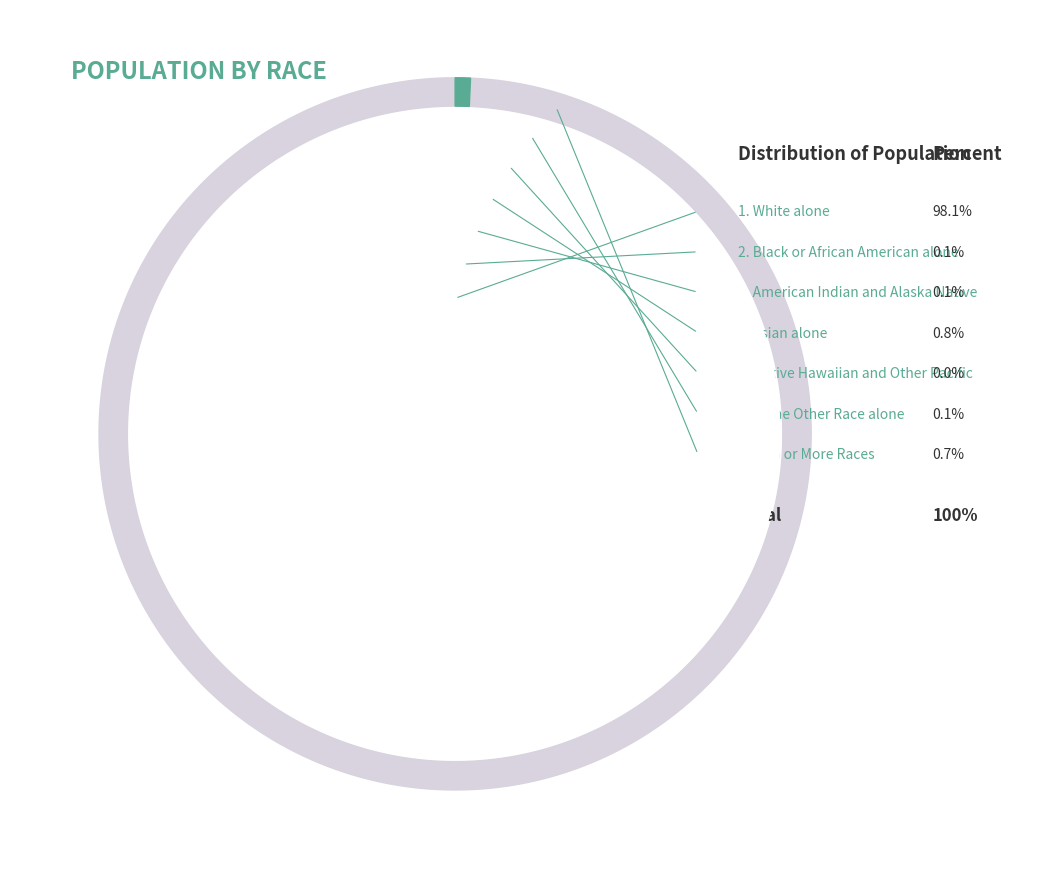

Rank the categories by value from lowest to highest.

Native Hawaiian and Other Pacific, American Indian and Alaska Native, Black or African American alone, Some Other Race alone, Two or More Races, Asian alone, White alone